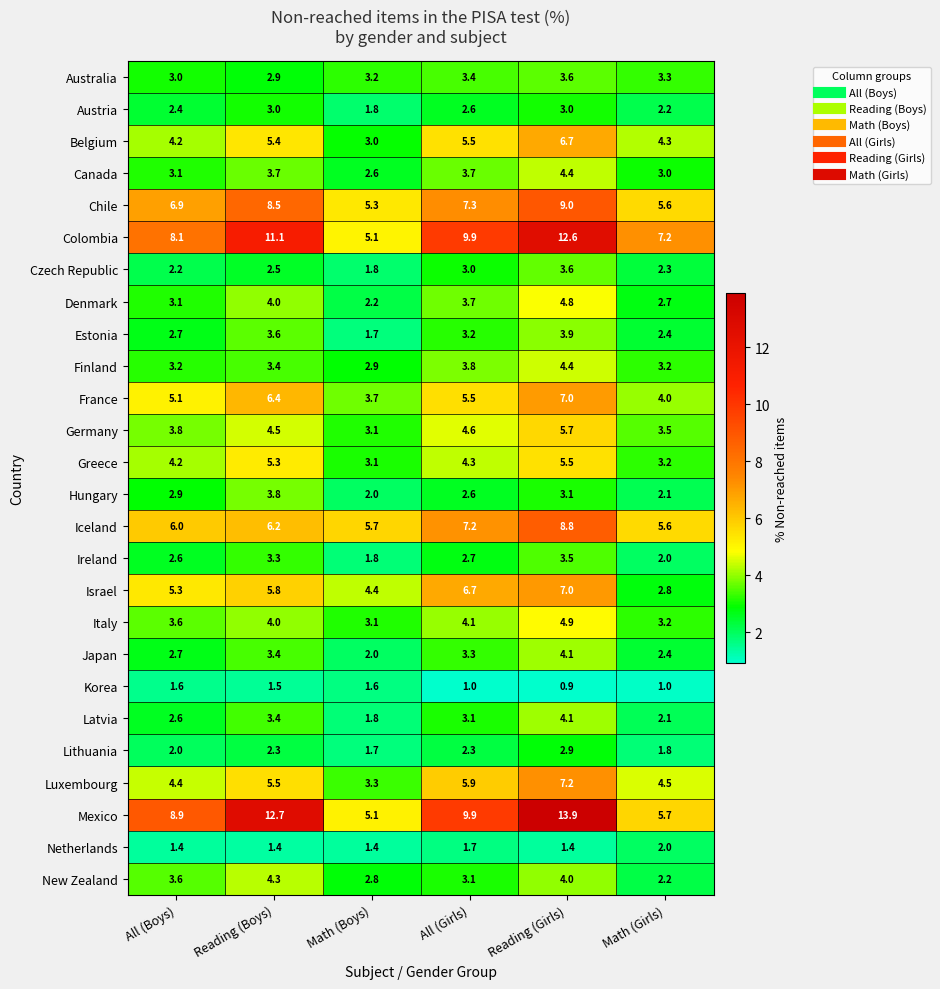

The value of Japan at Reading (Boys) is 5.9. True or false?

False